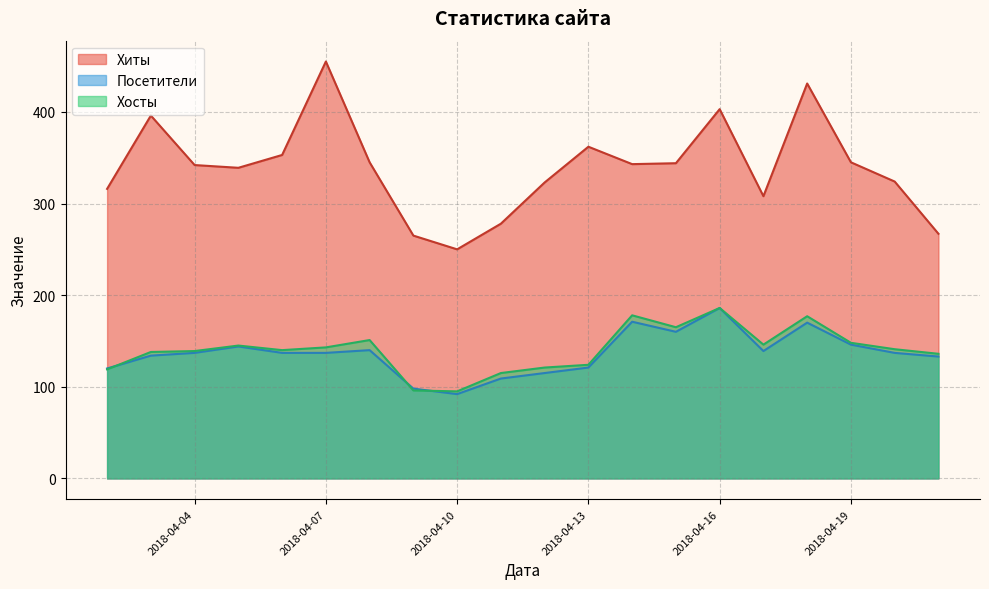

Which series has the largest total across all categories?

Хиты